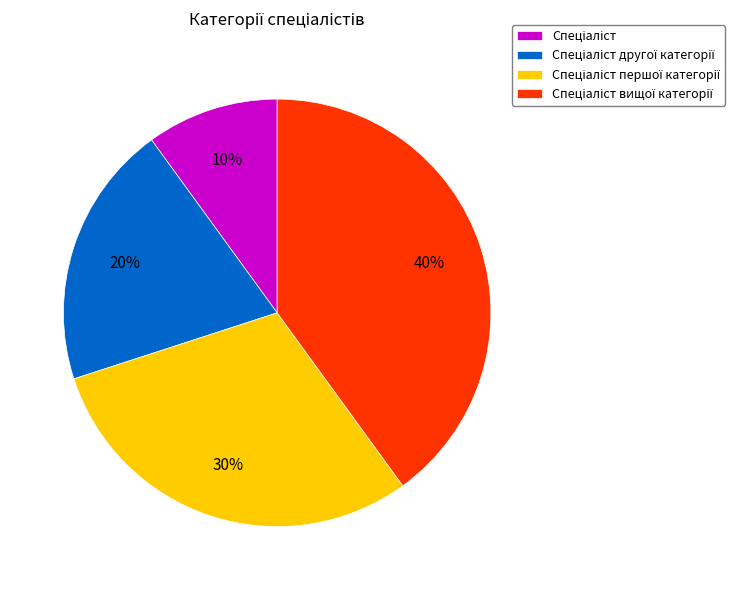

How many segments does this pie chart have?

4